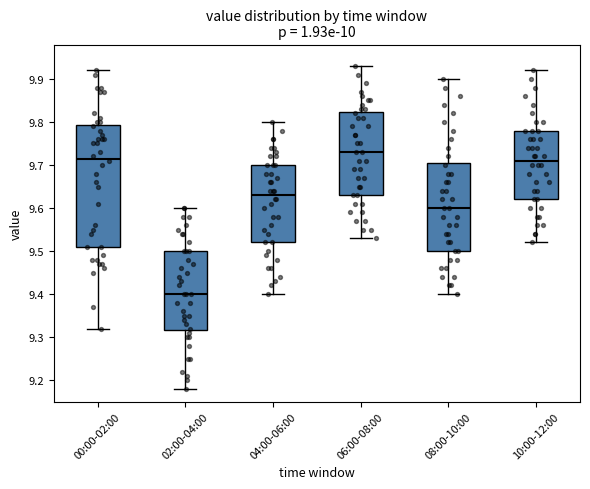

Where does the upper whisker of the box for 08:00-10:00 end on the y-axis? The values are not printed on the chart, so give them approximately, as read against the axis.

9.90